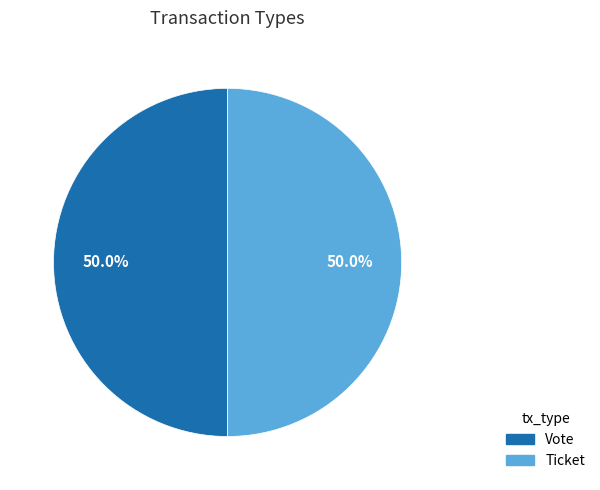

Approximately how many times larger is the value at Ticket compared to Vote?

1.0